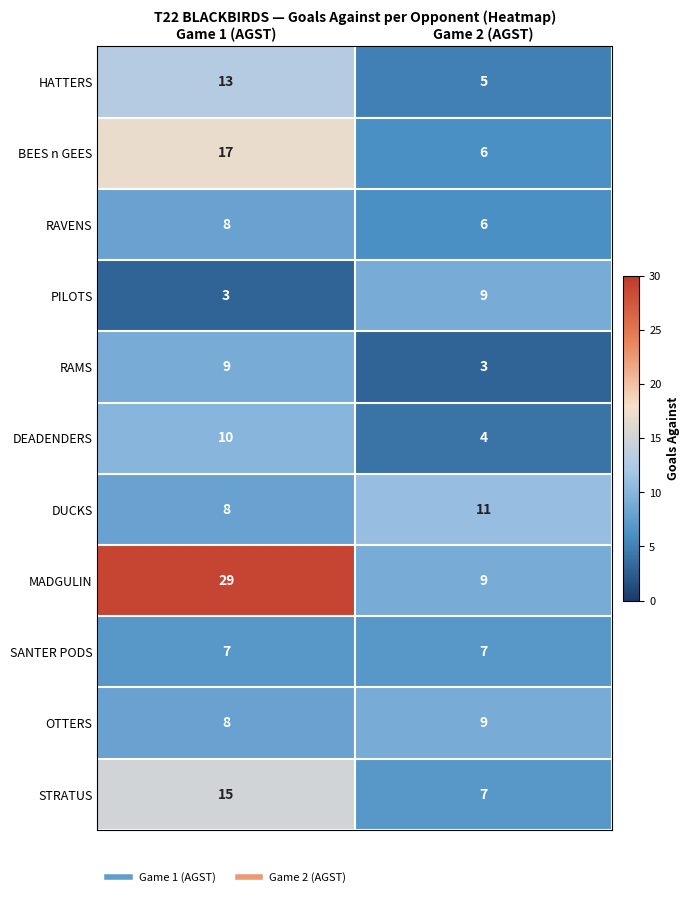

Between Game 1 (AGST) and Game 2 (AGST), which series saw the biggest shift?

MADGULIN